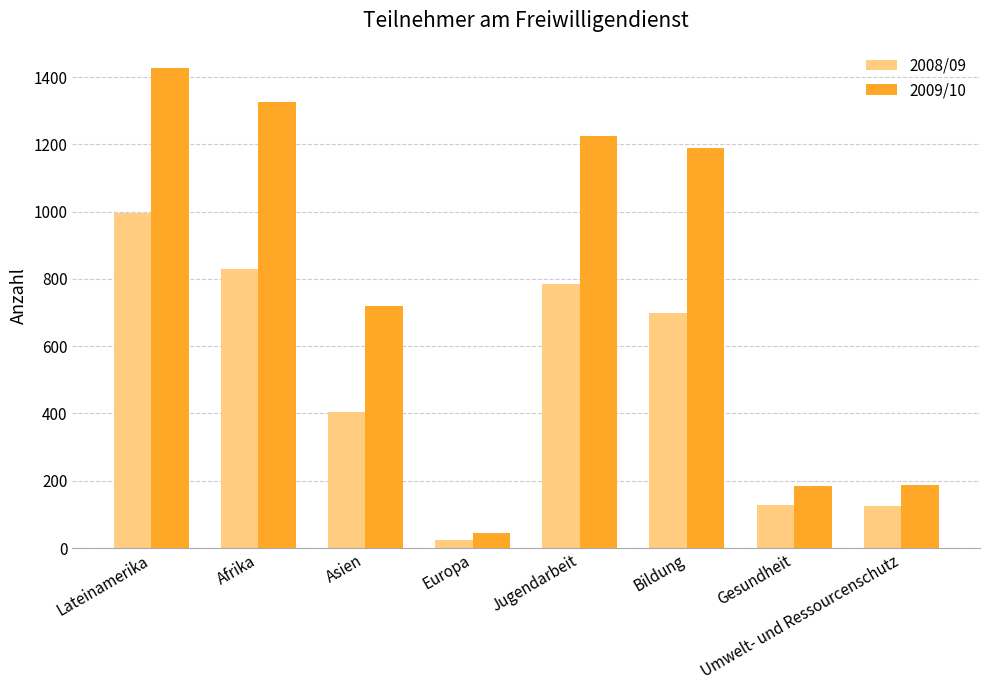

Is it true that 2008/09 equals 146 at Asien?

False